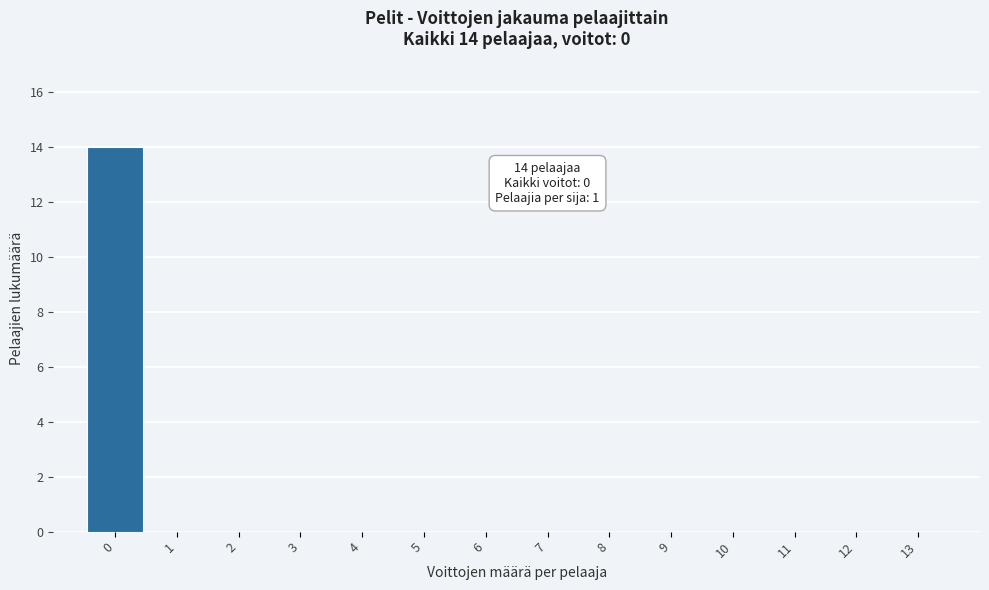

Over which range of the x-axis is the bar tallest?

-0.5 to 0.5